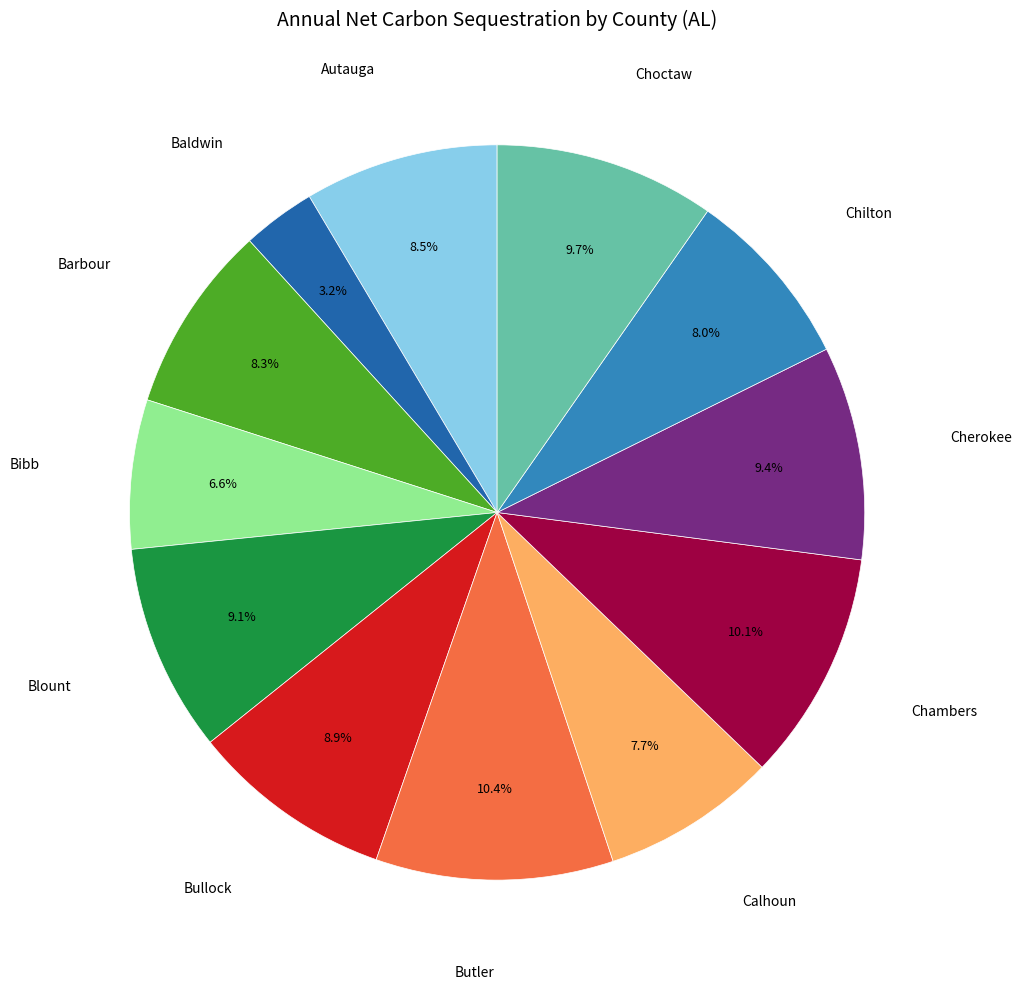

Does any single category account for the majority?

No